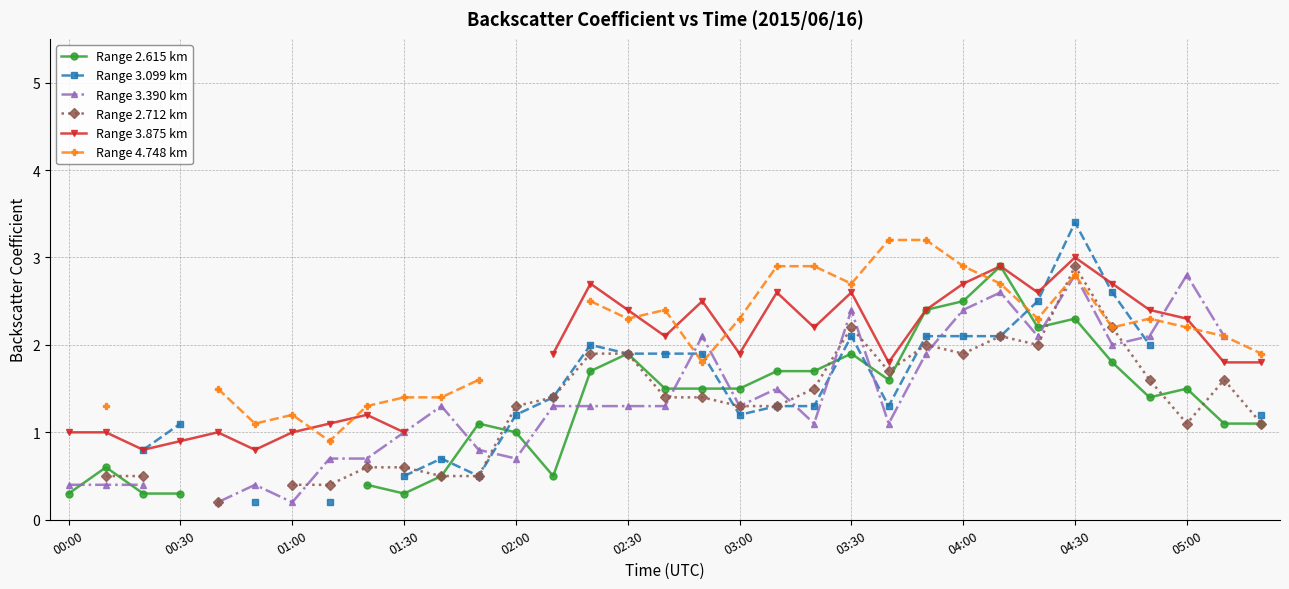

Which series changed the most between 04:00 and 04:30?

Range 3.099 km